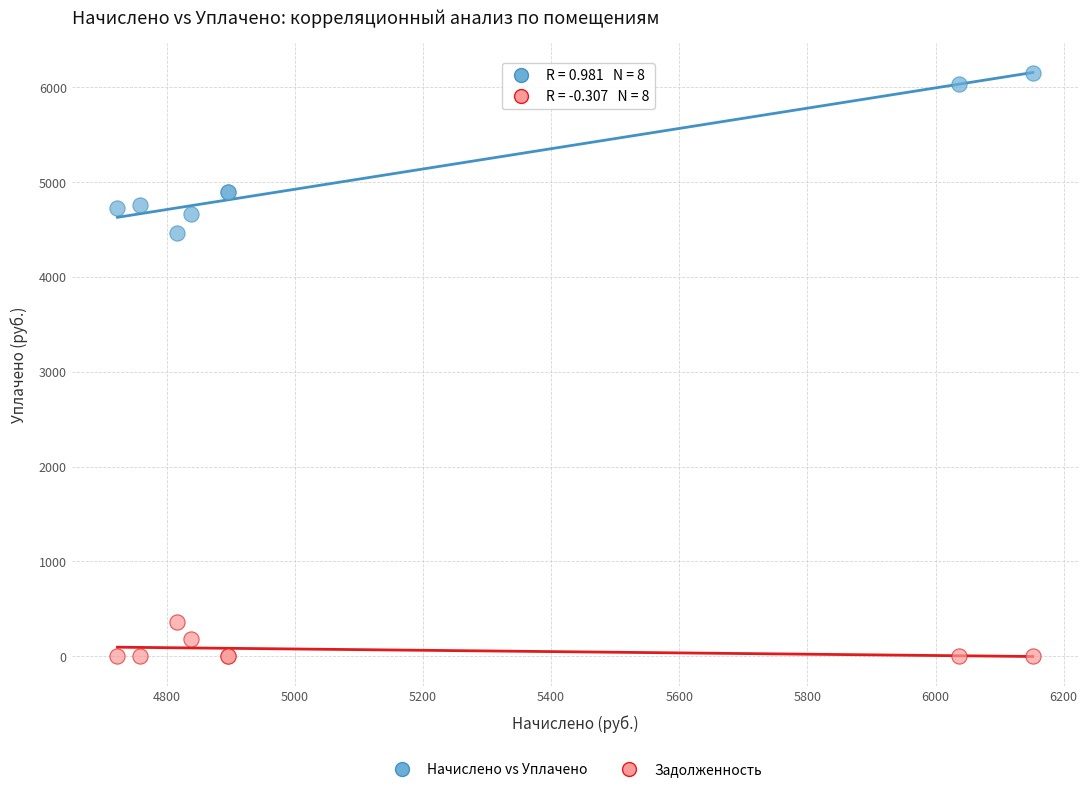

Across all series, what Y value is closest to 3075?

4458.7